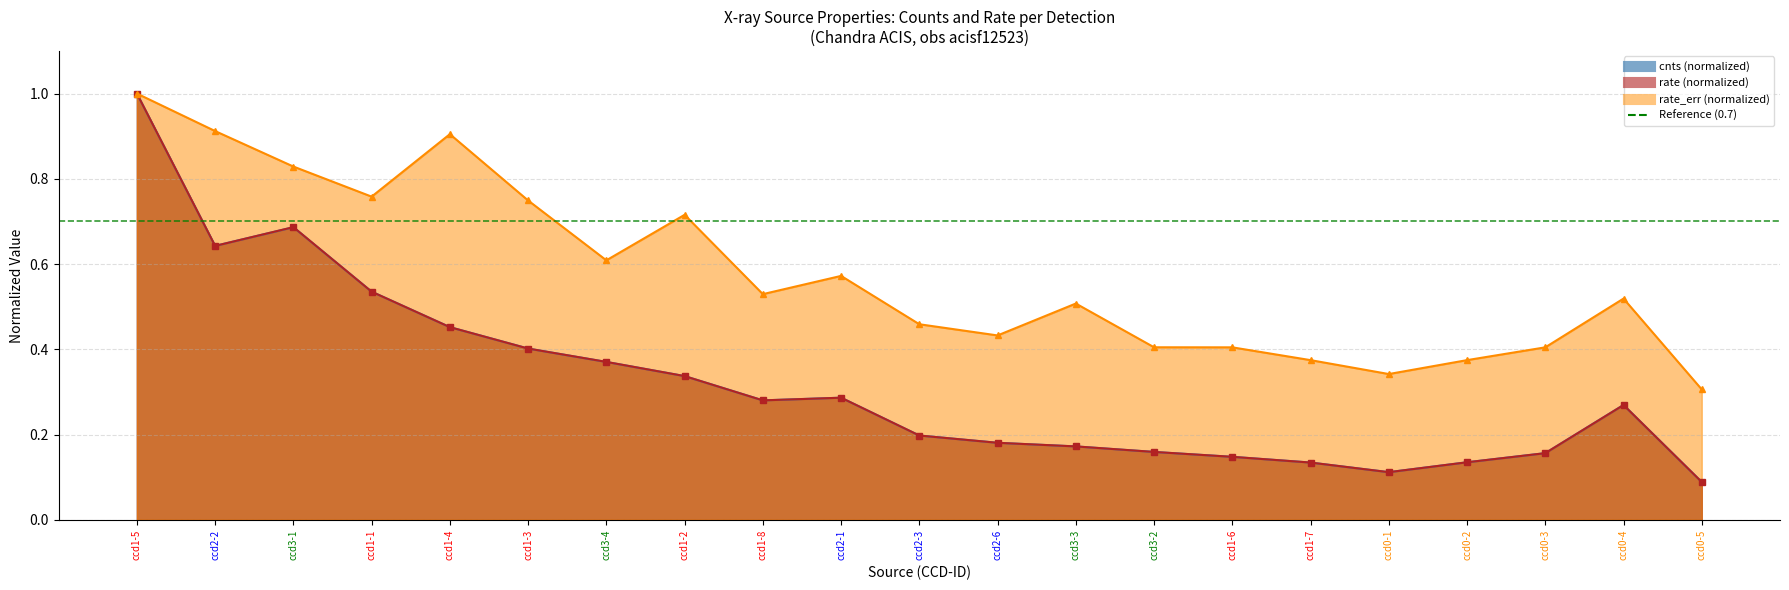

Reading right to left, list all the values displayed in this chart.

cnts: 0.1	0.3	0.2	0.1	0.1	0.1	0.1	0.2	0.2	0.2	0.2	0.3	0.3	0.3	0.4	0.4	0.5	0.5	0.7	0.6	1.0
rate: 0.1	0.3	0.2	0.1	0.1	0.1	0.1	0.2	0.2	0.2	0.2	0.3	0.3	0.3	0.4	0.4	0.5	0.5	0.7	0.6	1.0
rate_err: 0.3	0.5	0.4	0.4	0.3	0.4	0.4	0.4	0.5	0.4	0.5	0.6	0.5	0.7	0.6	0.7	0.9	0.8	0.8	0.9	1.0